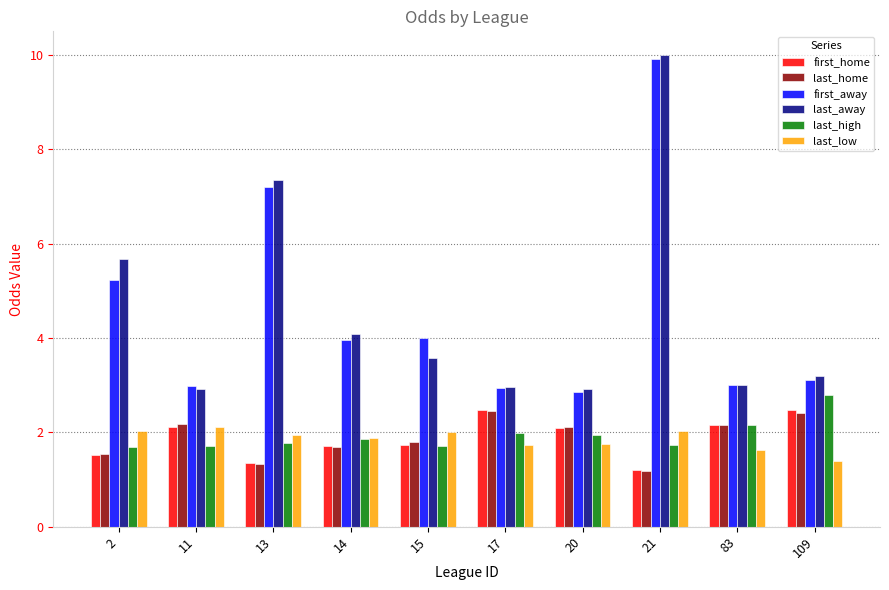

True or false: first_away has a value of 5.2 at 2.

True